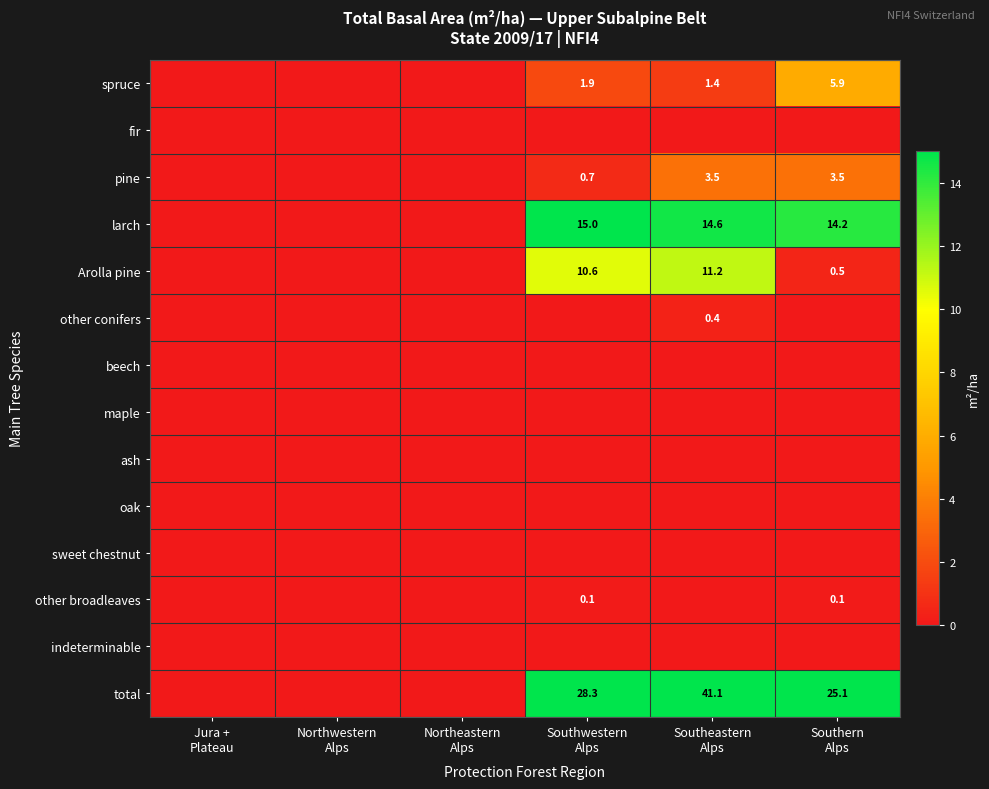

Between Southeastern Alps and Southern Alps, which series saw the biggest shift?

total